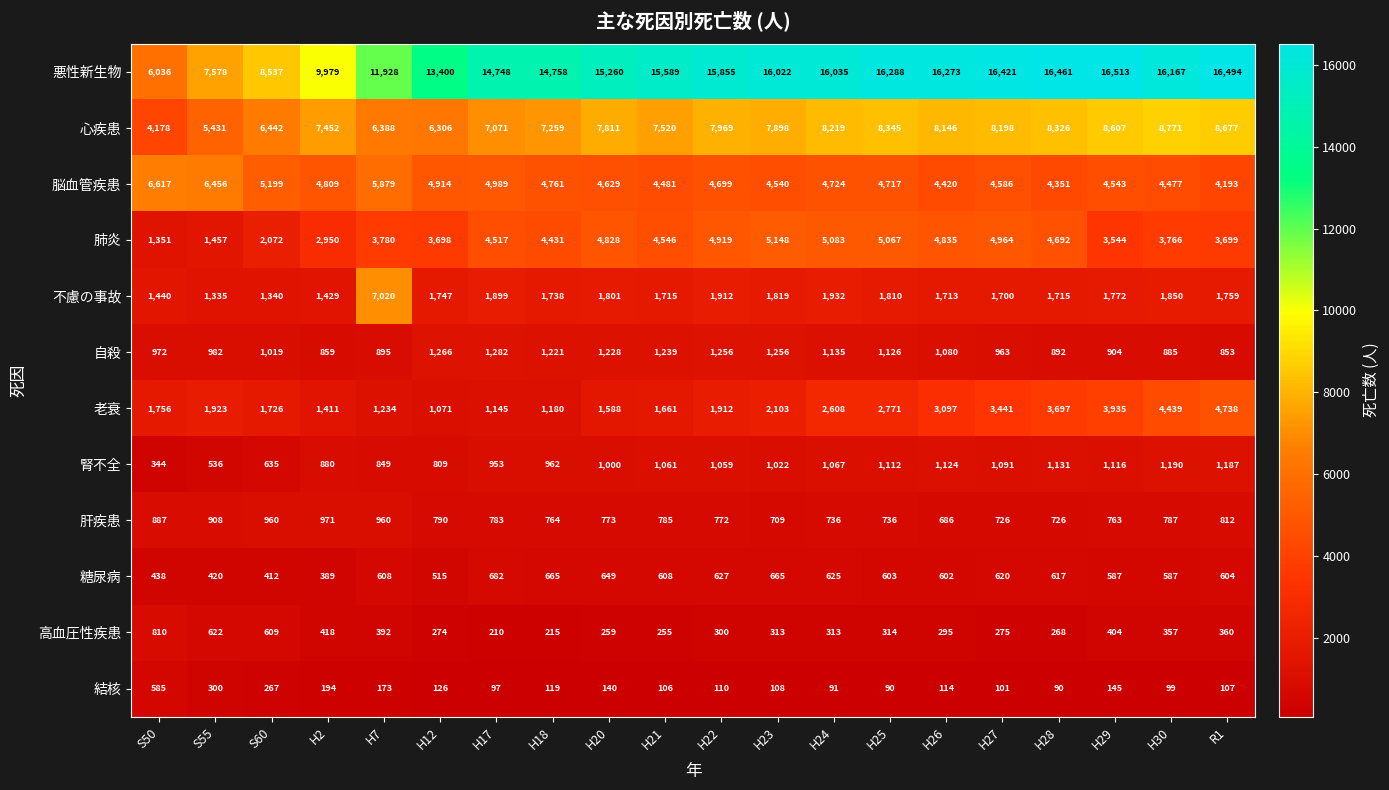

What is the total value across all series at H12?

34916